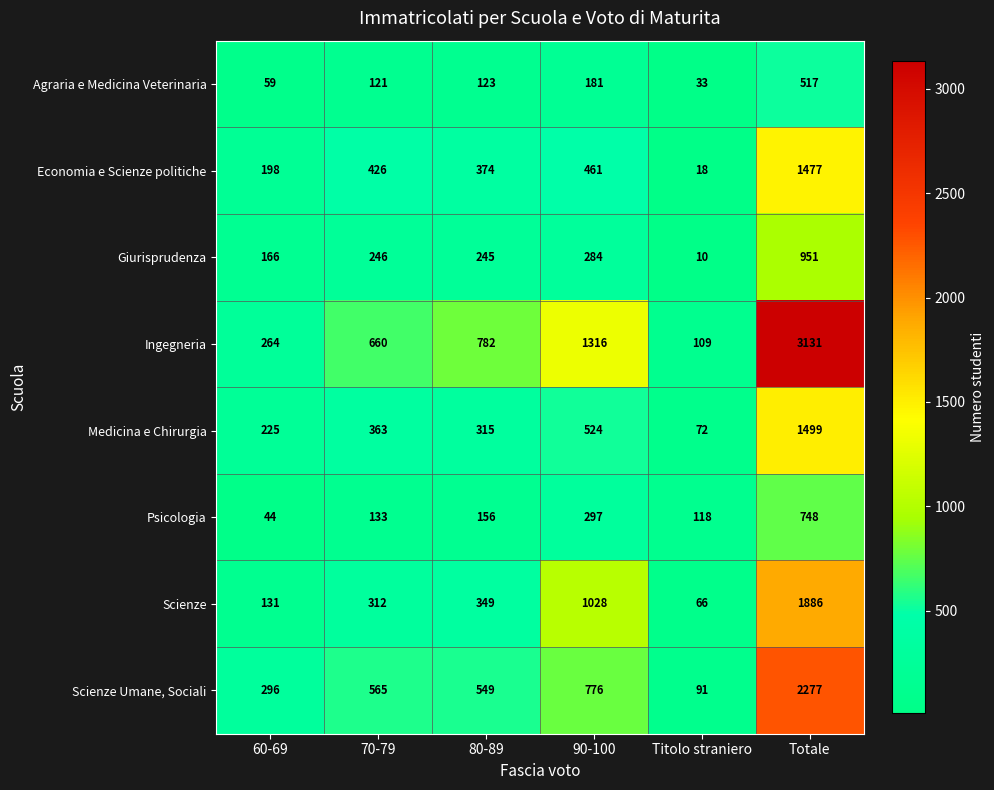

Which label corresponds to the smallest value in the chart?

Titolo straniero